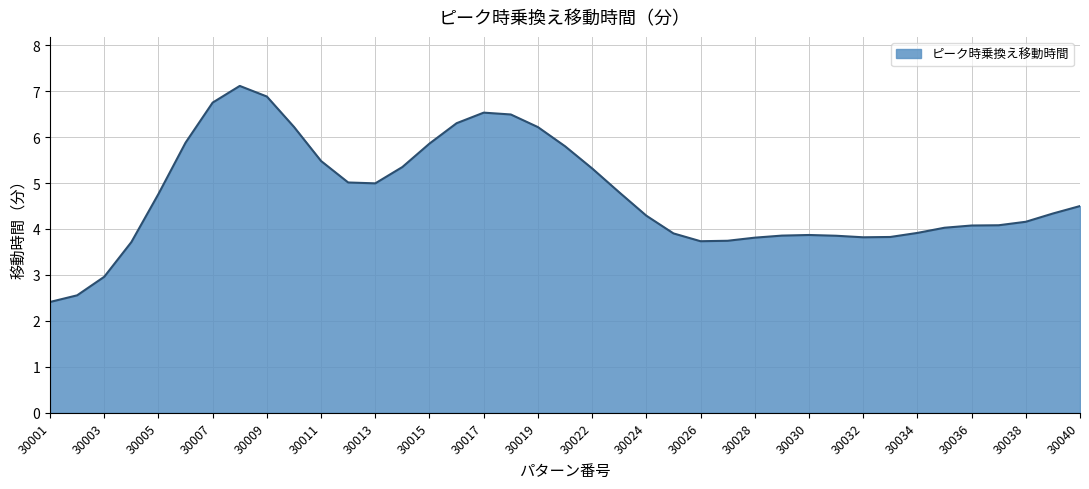

What is the greatest value displayed?

7.1